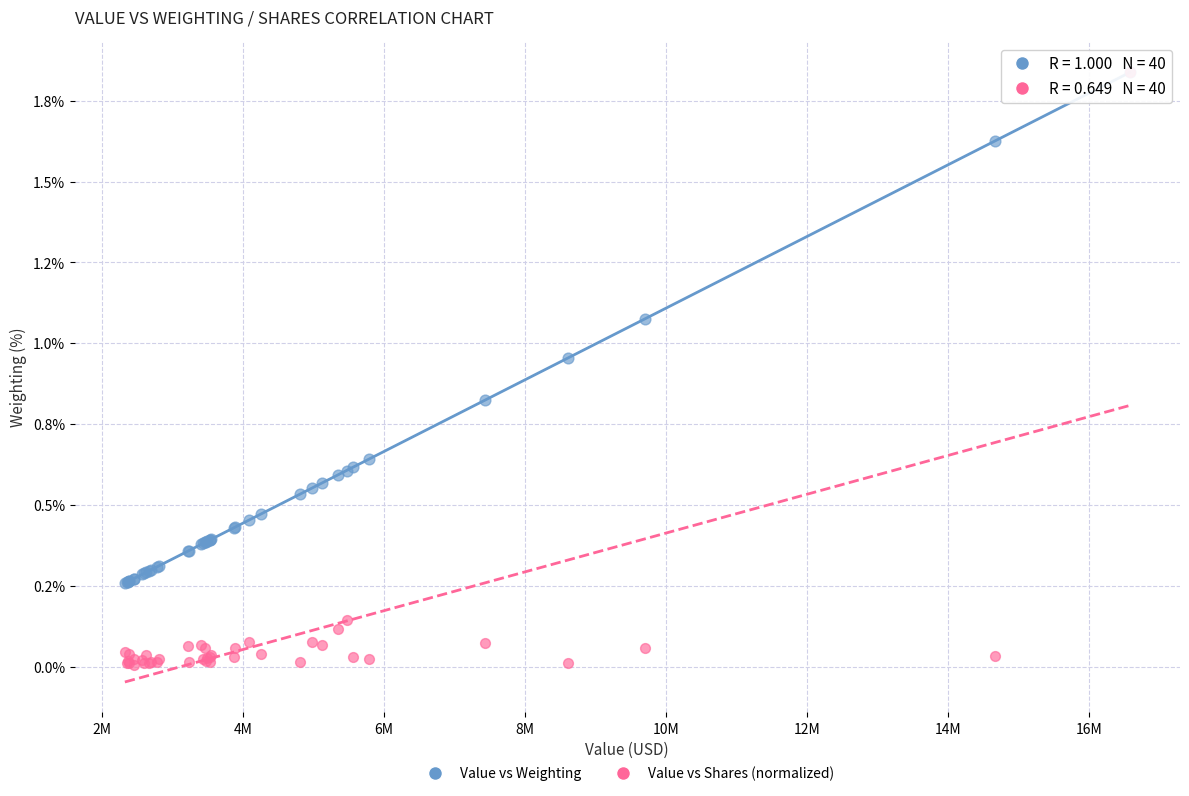

What are all the series names shown in the legend?

Value vs Weighting, Value vs Shares (normalized)